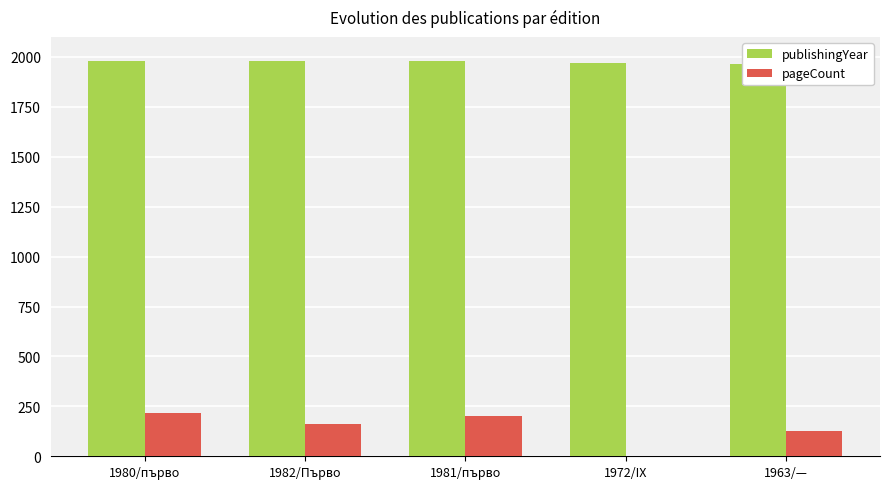

What is the average value of the publishingYear series?

1976